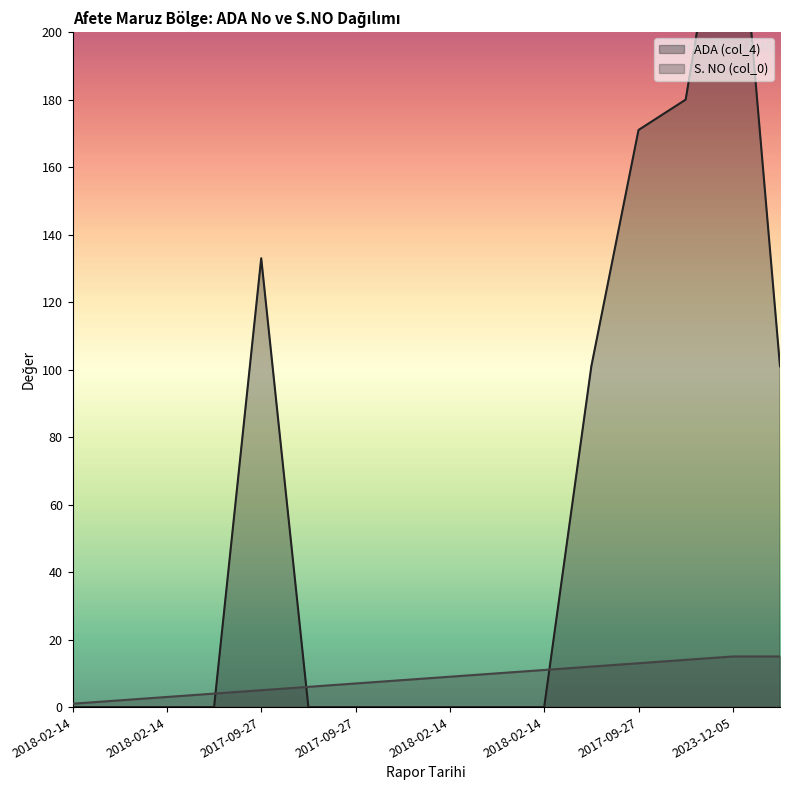

Between 2018-02-14 and 2018-02-14, which series saw the biggest shift?

ADA (col_4)